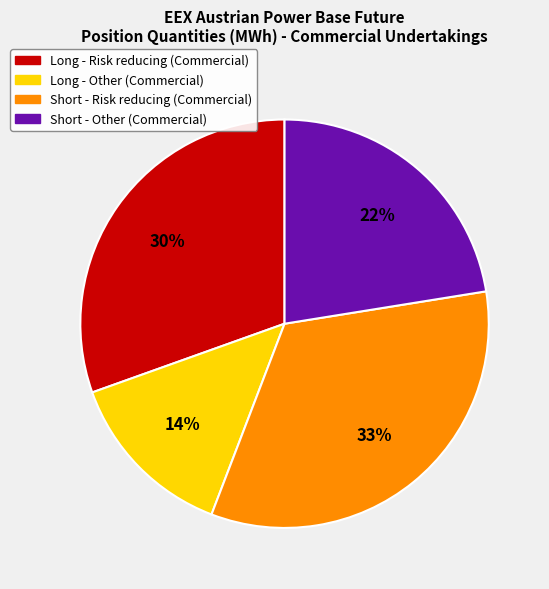

Does Long - Risk reducing (Commercial) represent more than half of the total?

No